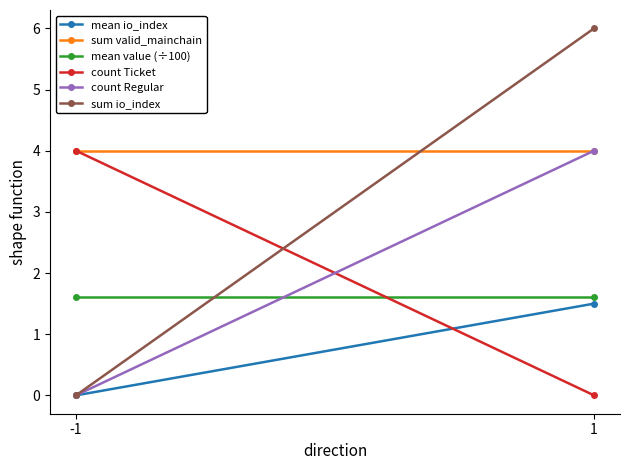

What is the difference between the count Ticket values at -1 and 1?

4.0